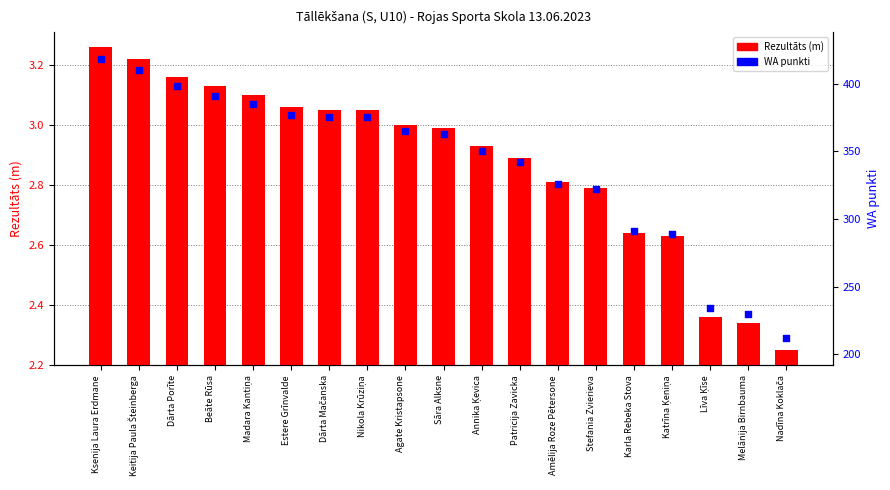

Which series contains the lowest Y value?

Rezultāts (m)